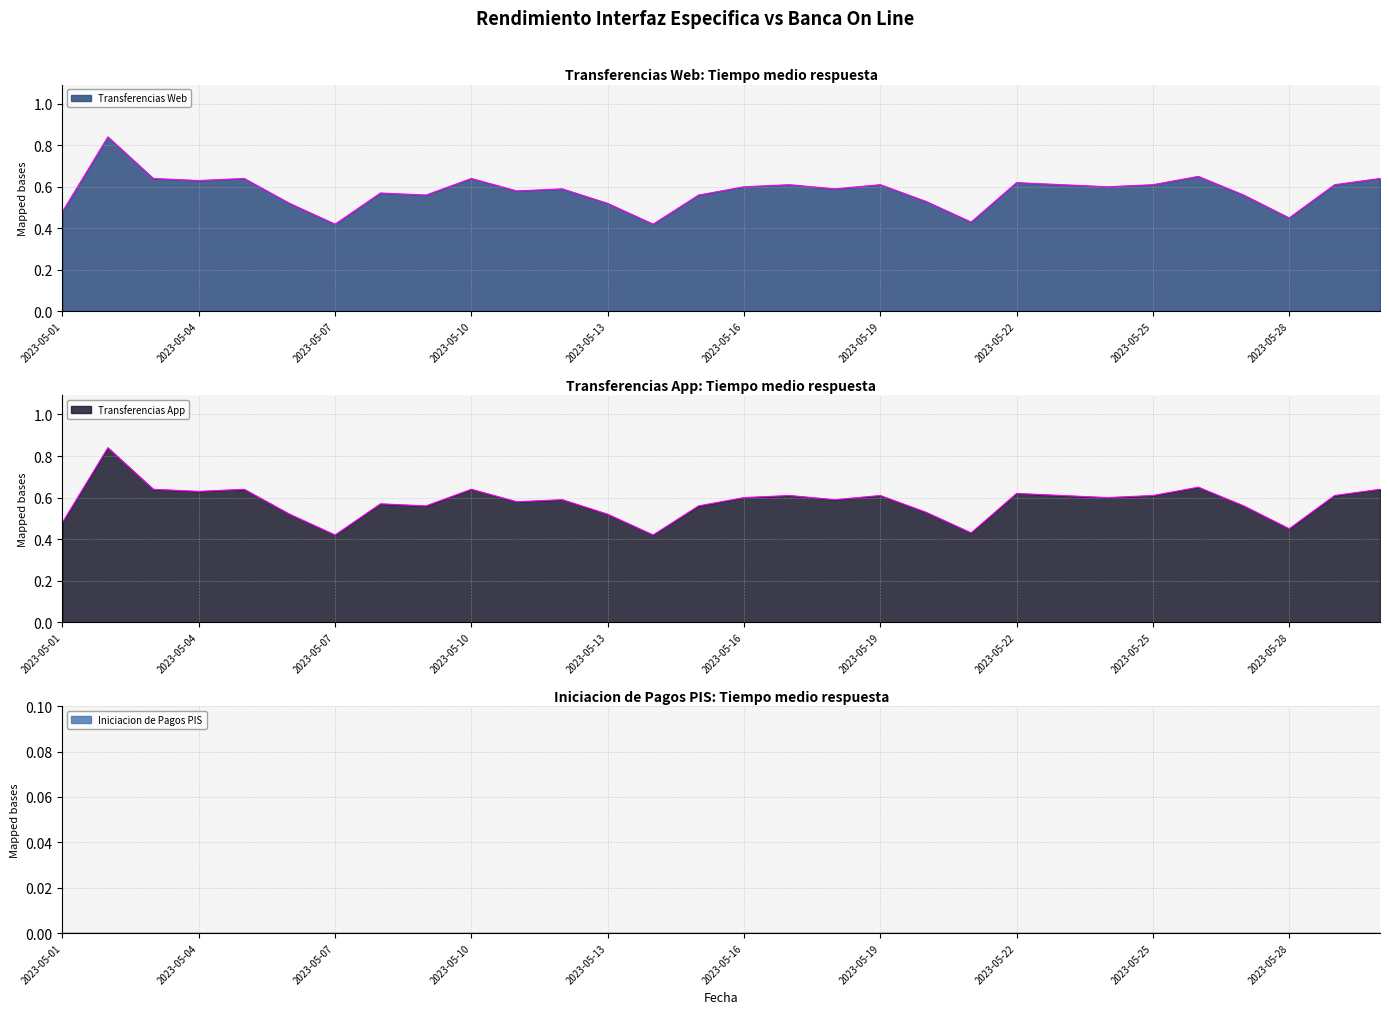

Reading right to left, extract all data points from this chart.

Transferencias Web: 0.6	0.6	0.5	0.6	0.7	0.6	0.6	0.6	0.6	0.4	0.5	0.6	0.6	0.6	0.6	0.6	0.4	0.5	0.6	0.6	0.6	0.6	0.6	0.4	0.5	0.6	0.6	0.6	0.8	0.5
Transferencias App: 0.6	0.6	0.5	0.6	0.7	0.6	0.6	0.6	0.6	0.4	0.5	0.6	0.6	0.6	0.6	0.6	0.4	0.5	0.6	0.6	0.6	0.6	0.6	0.4	0.5	0.6	0.6	0.6	0.8	0.5